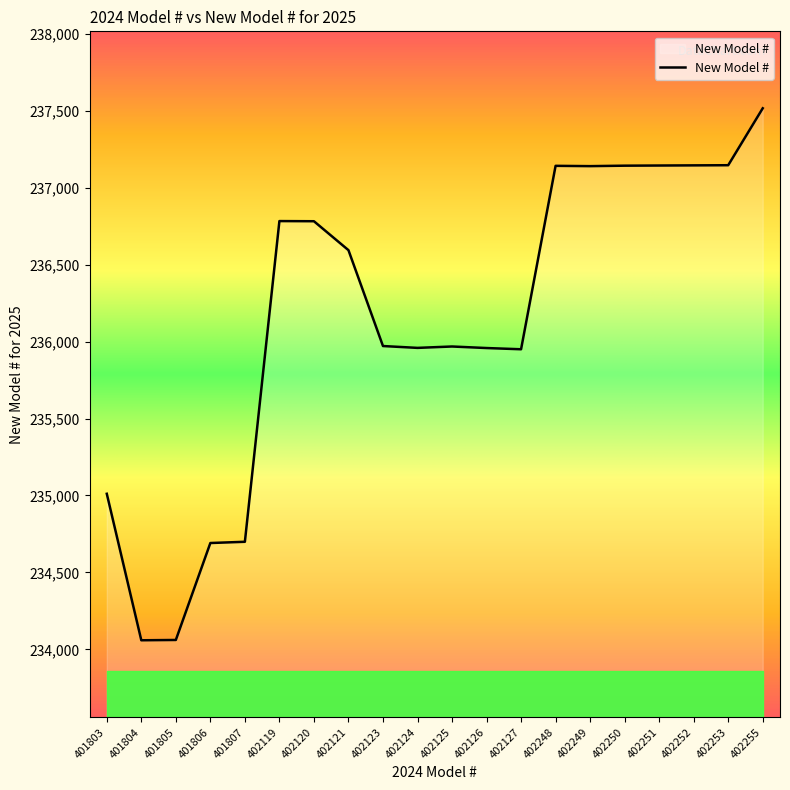

What is the ratio of the value at 402255 to the value at 402251?

1.0